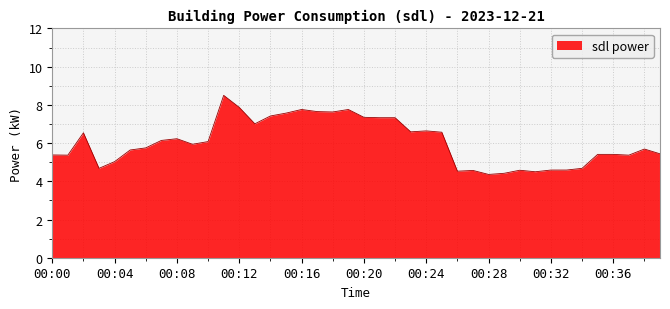

What is the smallest value displayed?

4.4